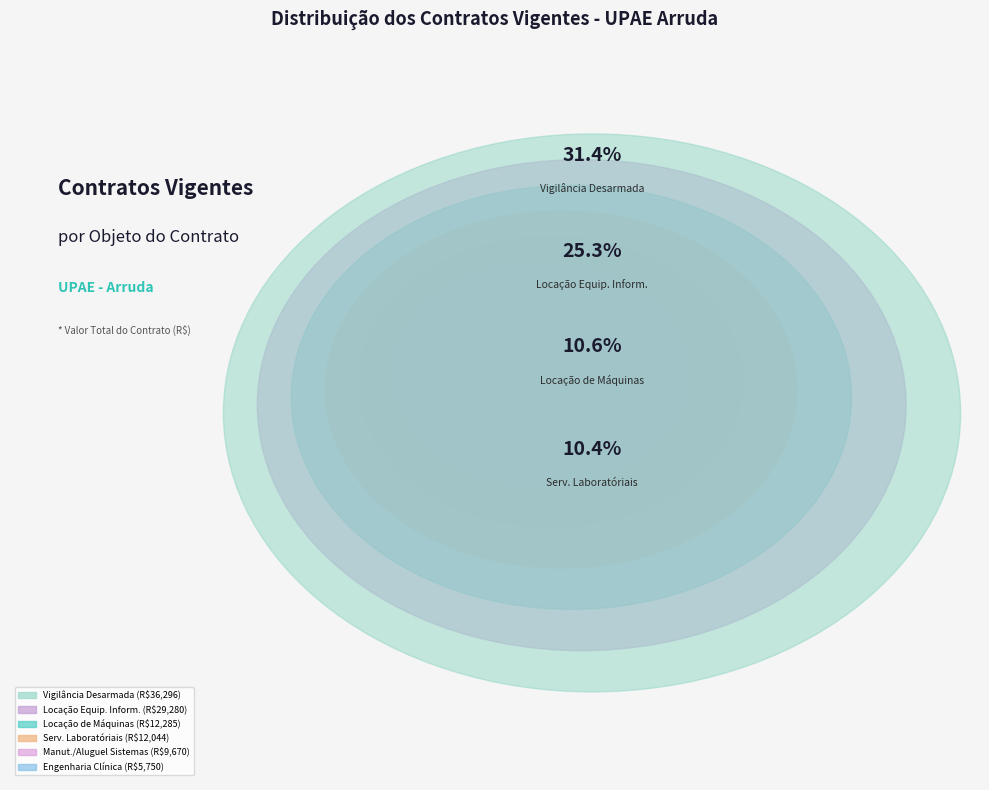

What percentage is the Serviços Laboratóriais slice, to the nearest percent?

10%